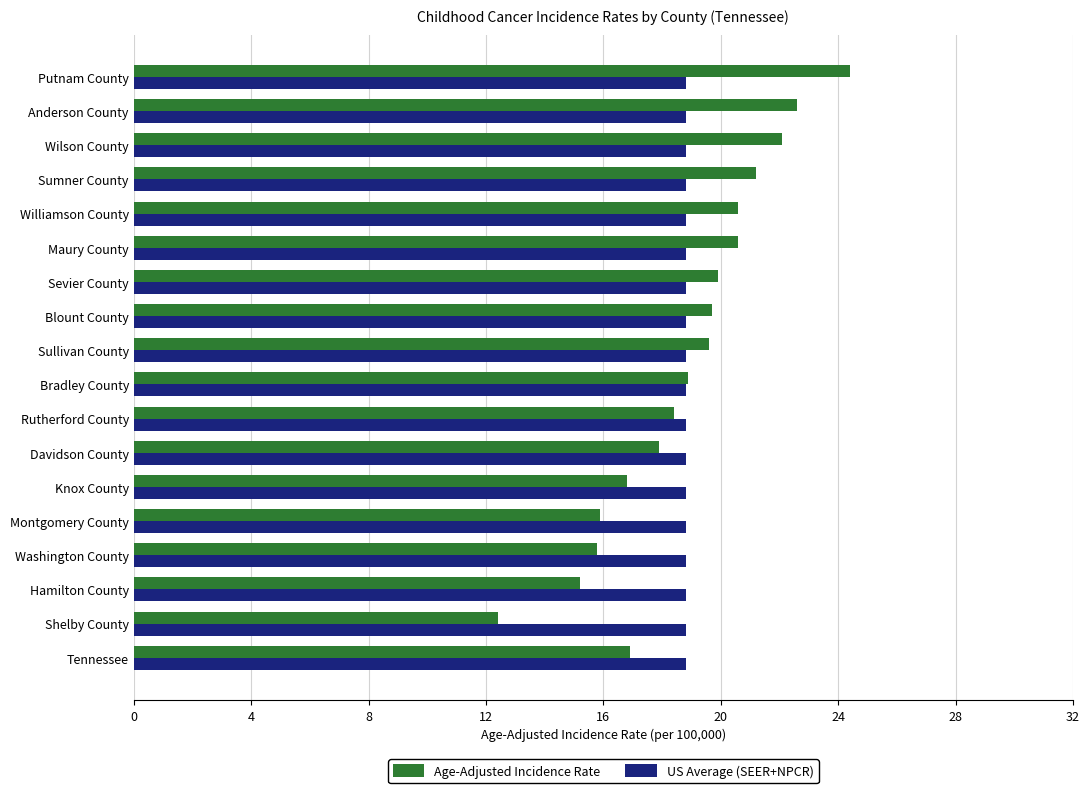

Rank the series by their maximum value, from highest to lowest.

Age-Adjusted Incidence Rate, US Average (SEER+NPCR)